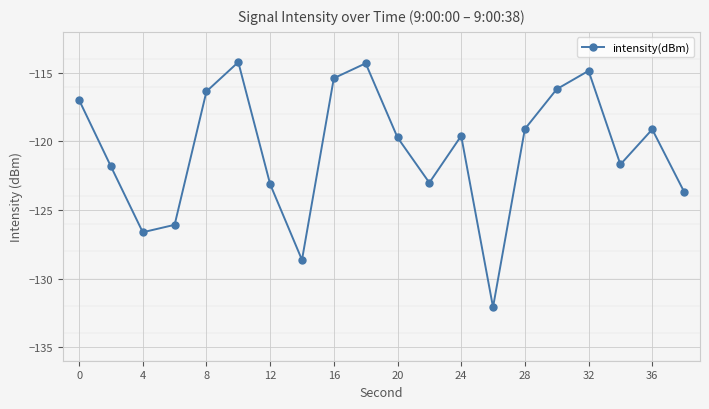

How many lines are shown in the chart?

1